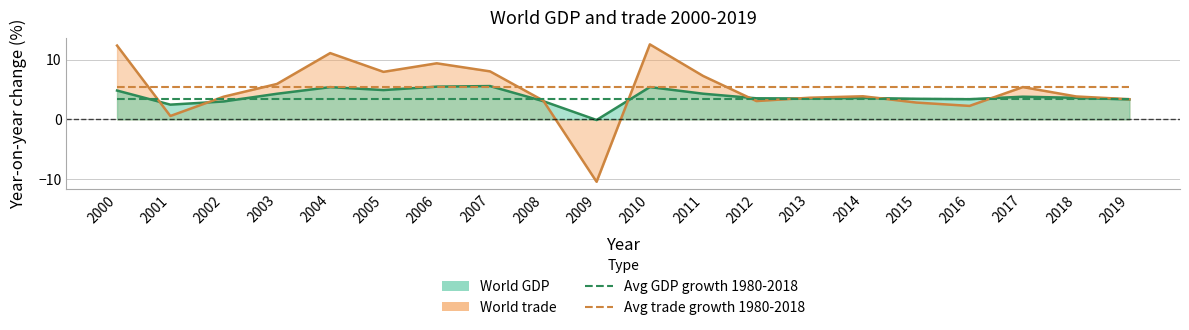

What is the difference between the highest and lowest values at 2015?

1.9